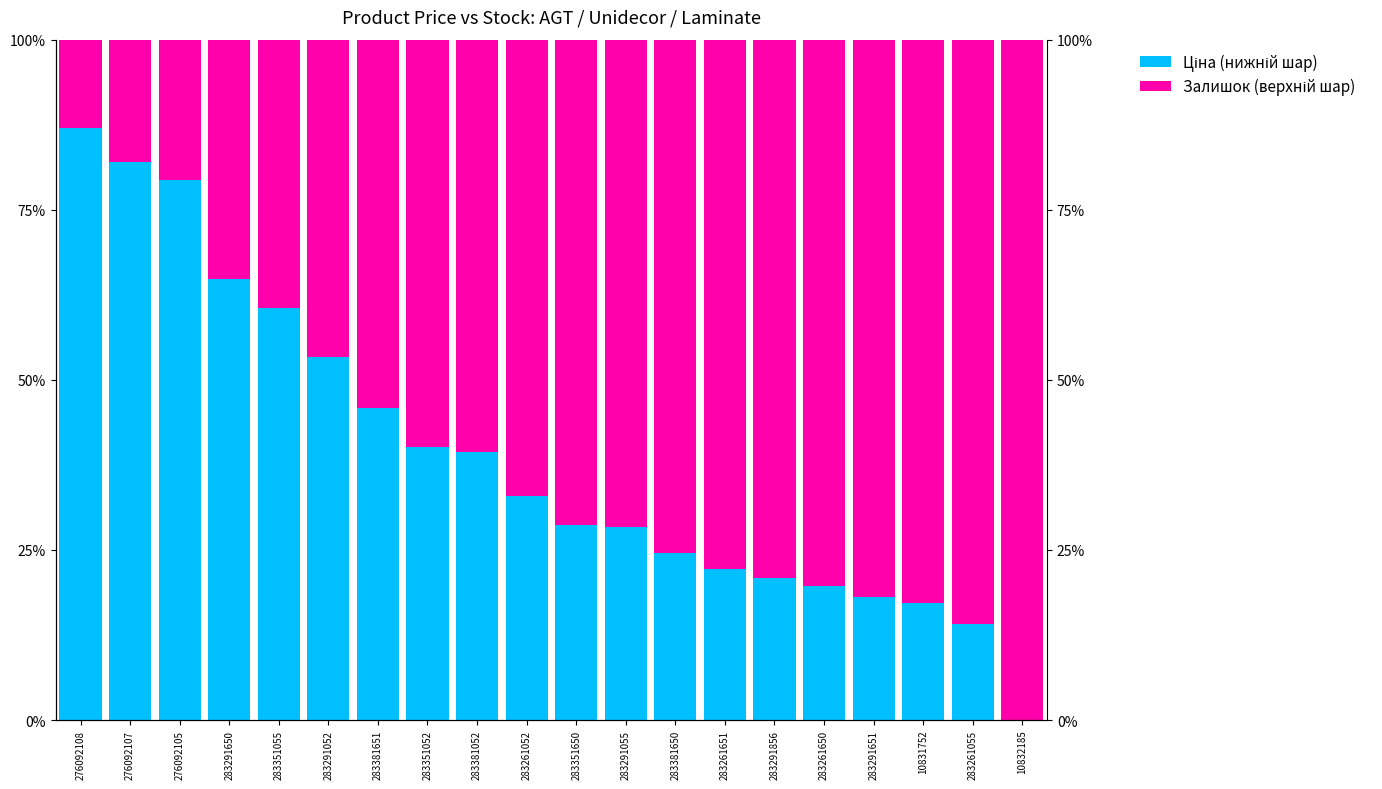

Reading left to right, list all the values displayed in this chart.

Ціна (нижній шар): 276092108=0.9	276092107=0.8	276092105=0.8	283291650=0.6	283351055=0.6	283291052=0.5	283381651=0.5	283351052=0.4	283381052=0.4	283261052=0.3	283351650=0.3	283291055=0.3	283381650=0.2	283261651=0.2	283291856=0.2	283261650=0.2	283291651=0.2	10831752=0.2	283261055=0.1	10832185=0.0
Залишок (верхній шар): 276092108=0.1	276092107=0.2	276092105=0.2	283291650=0.4	283351055=0.4	283291052=0.5	283381651=0.5	283351052=0.6	283381052=0.6	283261052=0.7	283351650=0.7	283291055=0.7	283381650=0.8	283261651=0.8	283291856=0.8	283261650=0.8	283291651=0.8	10831752=0.8	283261055=0.9	10832185=1.0